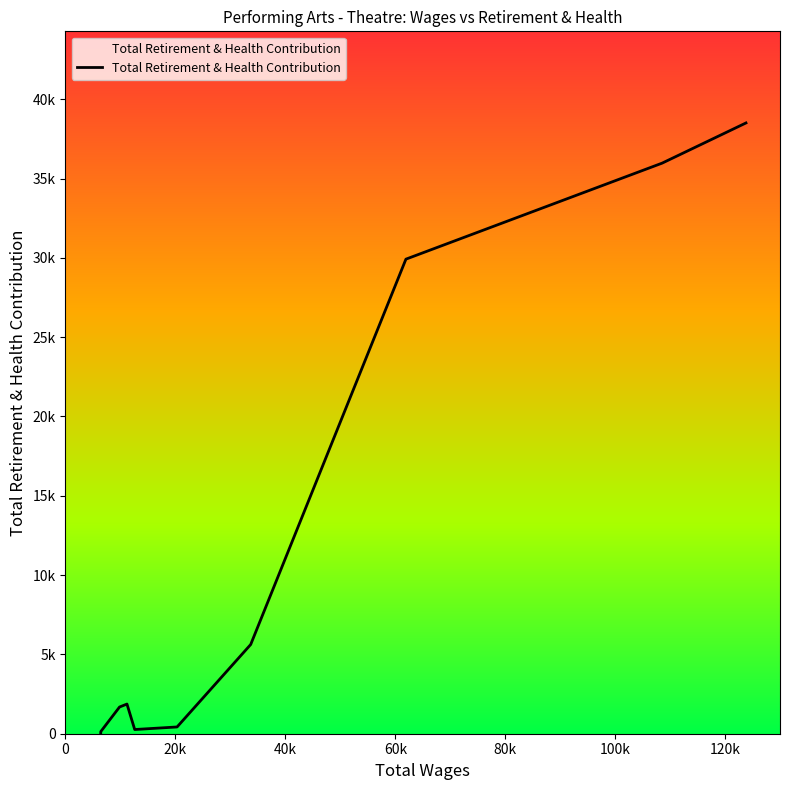

Reading left to right, what are all the values shown in this chart?

123762.0=38507	108513.0=35973	61924.0=29920	33696.0=5625	20307.0=426	12605.0=265	11194.0=1870	9842.0=1683	6434.0=135	6421.0=0